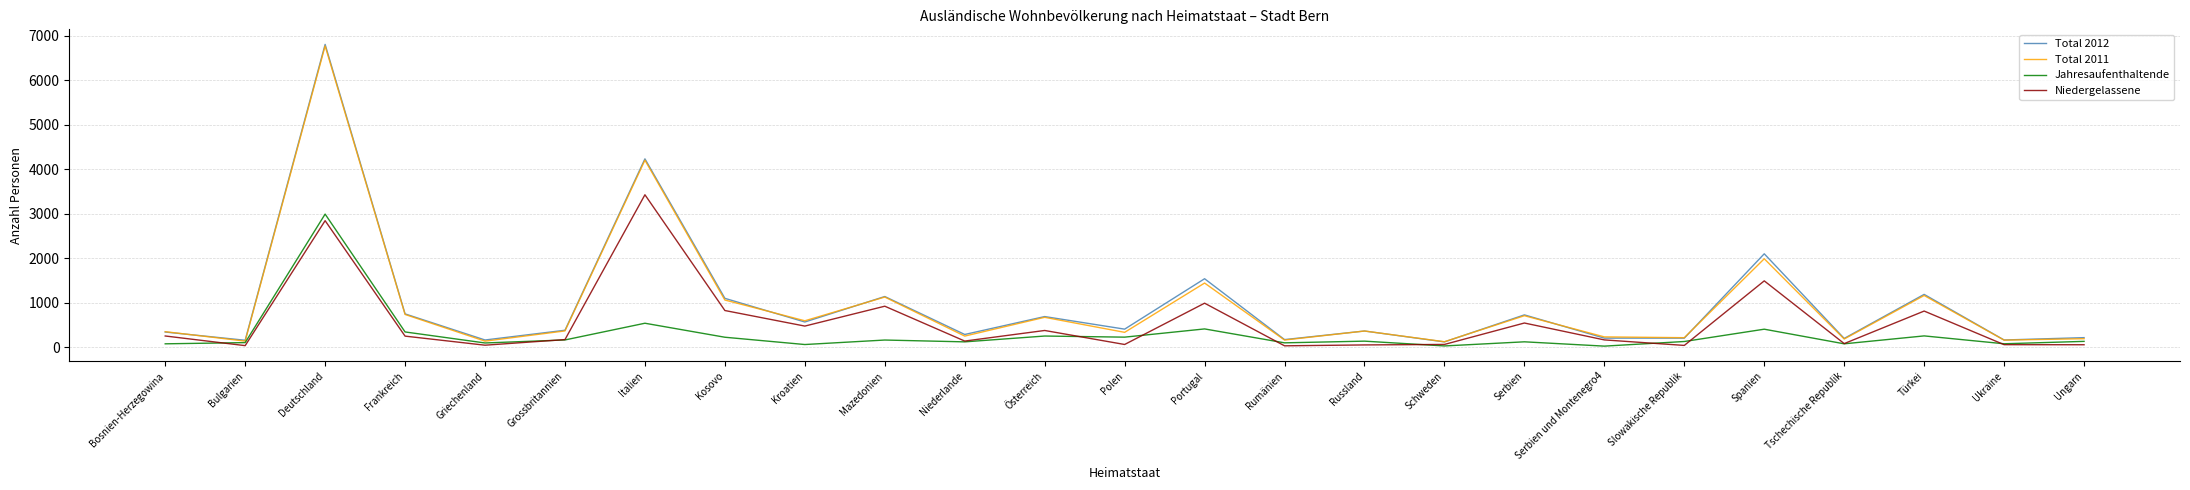

In Total 2011, how many points are higher than both neighbors (excluding endpoints)?

9